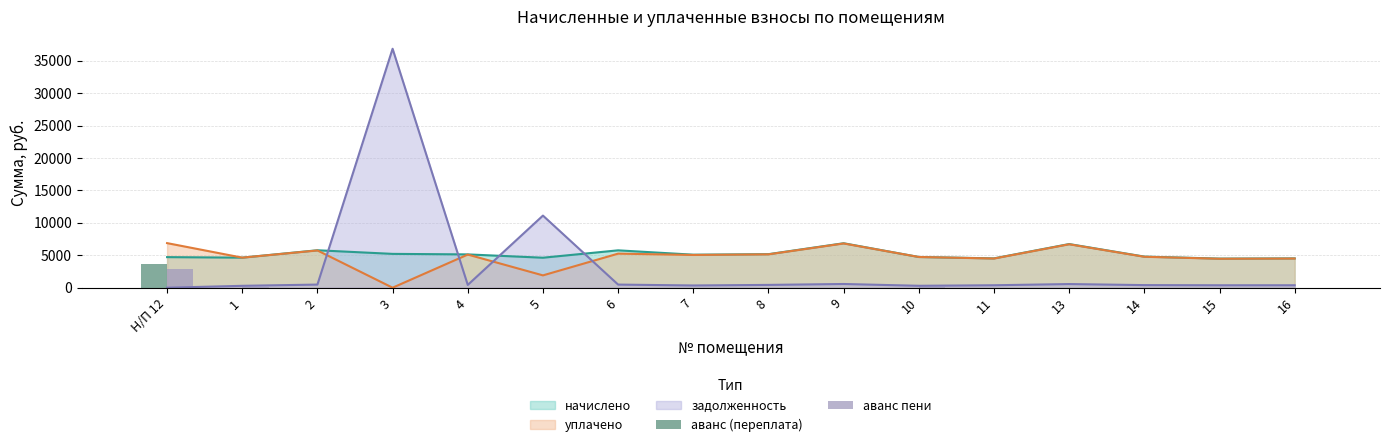

After their last crossing, which series has the higher values: уплачено or задолженность?

уплачено